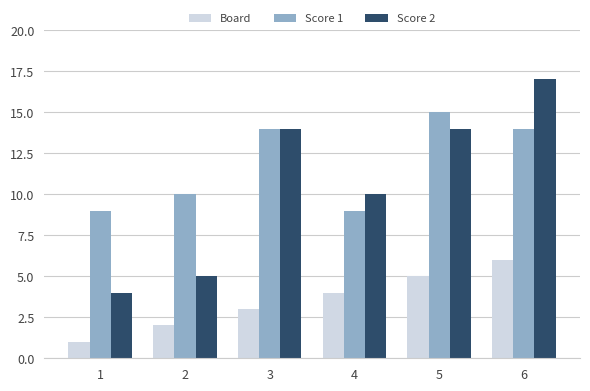

Which series has the widest spread of values?

Score 2